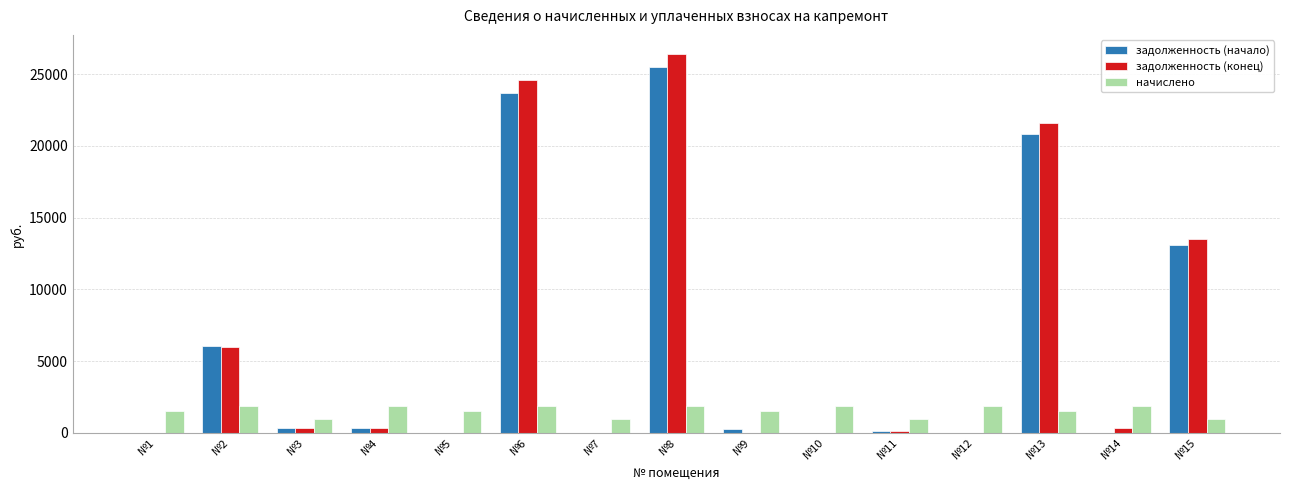

Does the chart contain stacked bars?

No